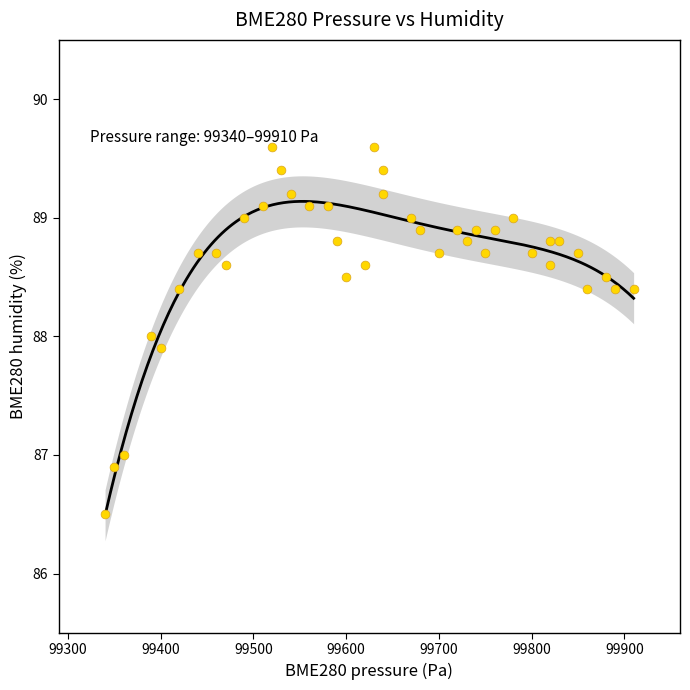

What is the range of X values (max minus min)?

570.0